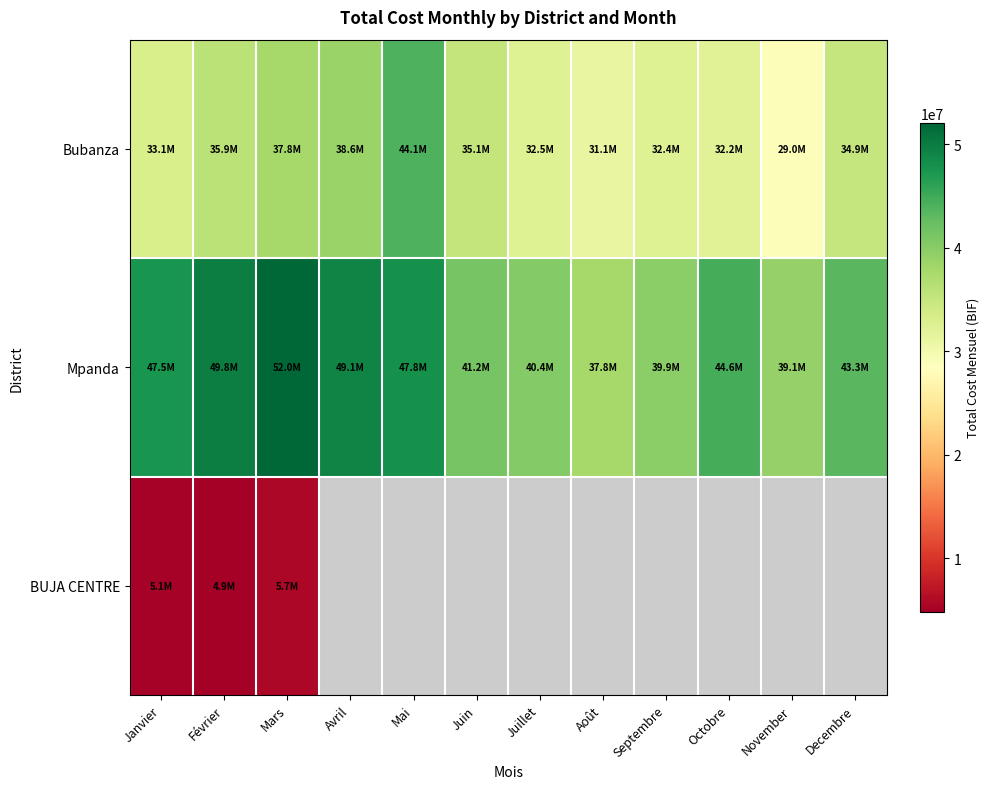

At Février, list the series in order from largest to smallest.

Mpanda, Bubanza, BUJA CENTRE